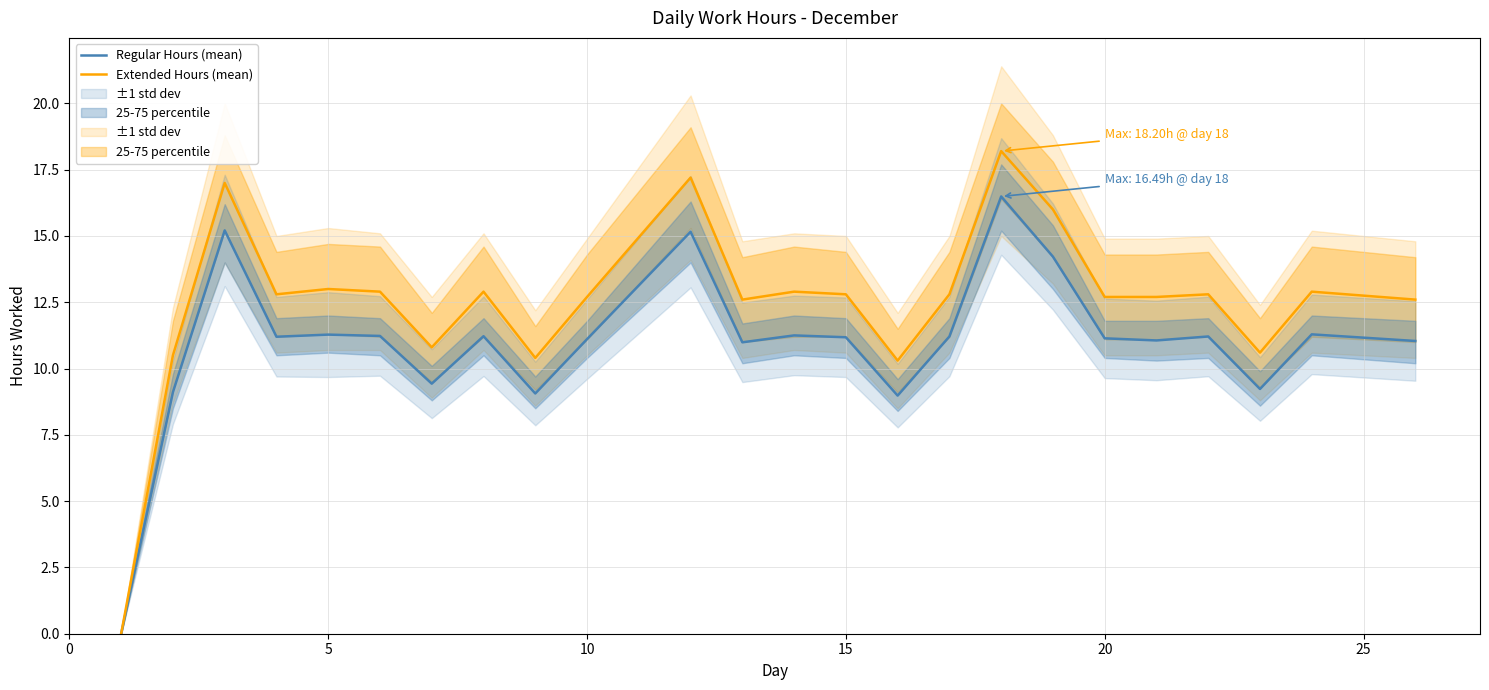

Is it true that Extended Hours (mean) equals 12.7 at 10?

True